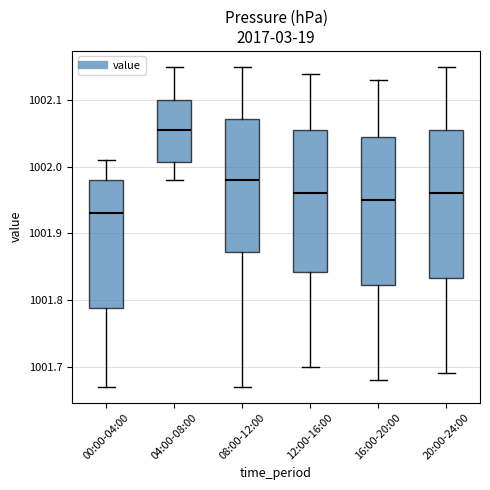

Reading left to right, transcribe this box plot: for each box, give where its median line is, the range the box spans, and where its two whiskers end, as read against the y-axis. The values are not printed on the chart, so give them approximately, as read against the axis.

00:00-04:00: median 1001.93, box 1001.79 to 1001.98, whiskers 1001.67 to 1002.01
04:00-08:00: median 1002.06, box 1002.01 to 1002.10, whiskers 1001.98 to 1002.15
08:00-12:00: median 1001.98, box 1001.87 to 1002.07, whiskers 1001.67 to 1002.15
12:00-16:00: median 1001.96, box 1001.84 to 1002.06, whiskers 1001.70 to 1002.14
16:00-20:00: median 1001.95, box 1001.82 to 1002.05, whiskers 1001.68 to 1002.13
20:00-24:00: median 1001.96, box 1001.83 to 1002.06, whiskers 1001.69 to 1002.15